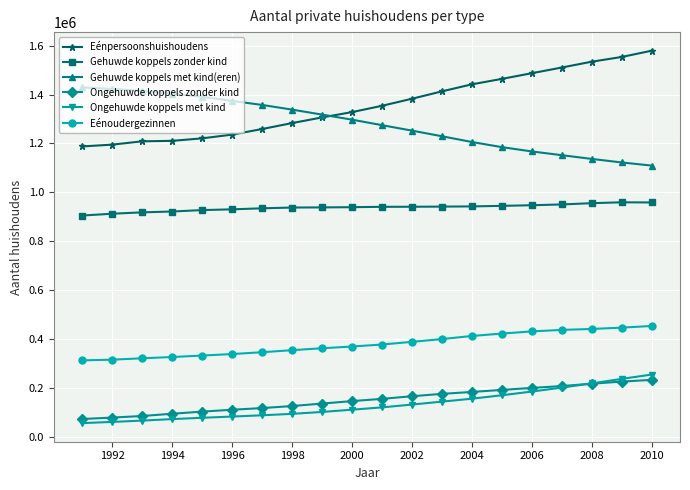

True or false: Ongehuwde koppels zonder kind and Eénpersoonshuishoudens cross at least once.

False